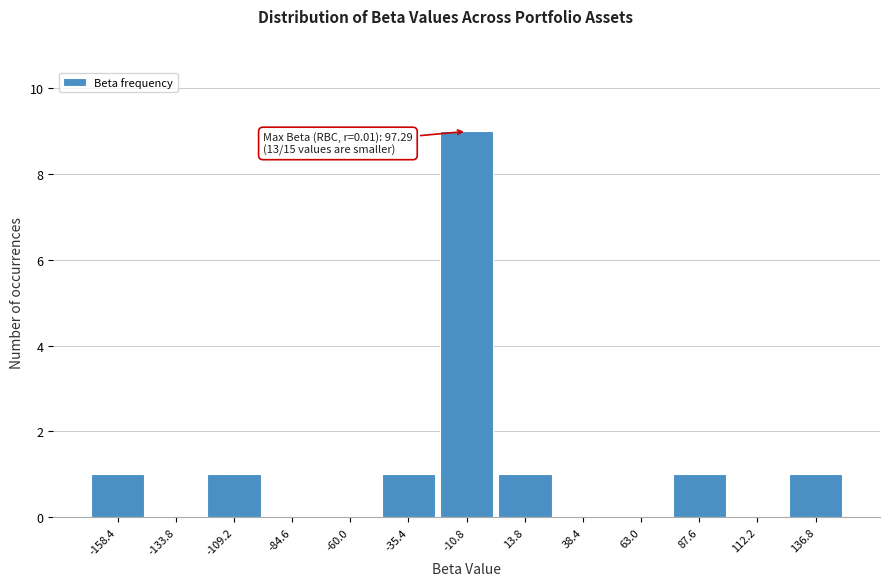

Reading right to left, list all the values displayed in this chart.

136.8=1	112.2=0	87.6=1	63.0=0	38.4=0	13.8=1	-10.8=9	-35.4=1	-60.0=0	-84.6=0	-109.2=1	-133.8=0	-158.4=1